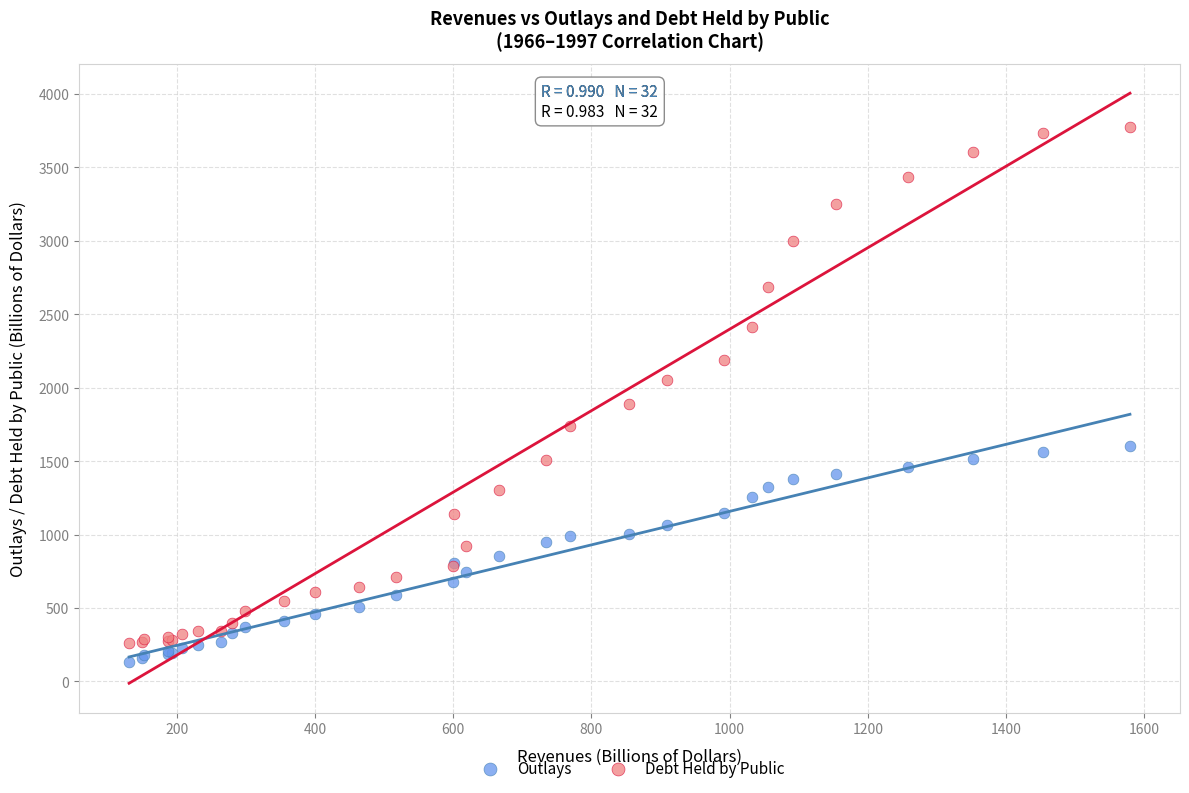

Which series contains the highest Y value?

Debt Held by Public